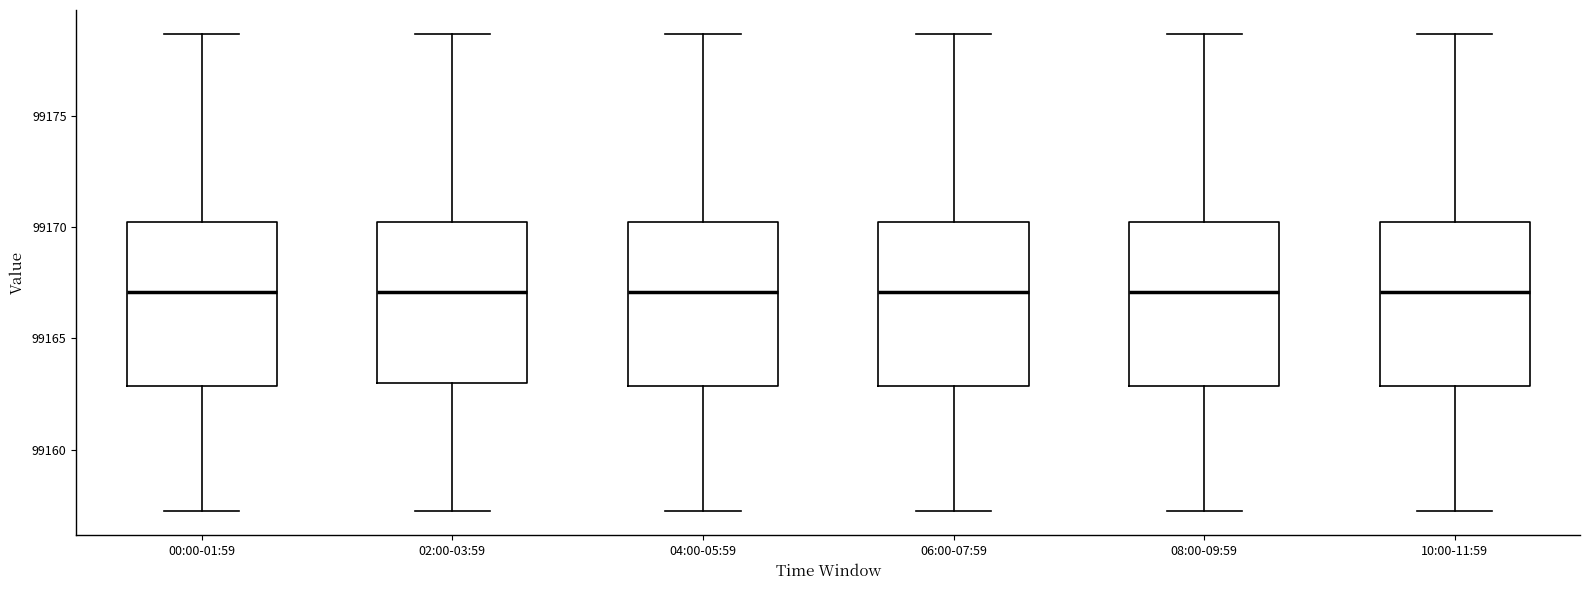

Where does the upper whisker of the box for 00:00-01:59 end on the y-axis? The values are not printed on the chart, so give them approximately, as read against the axis.

99178.5